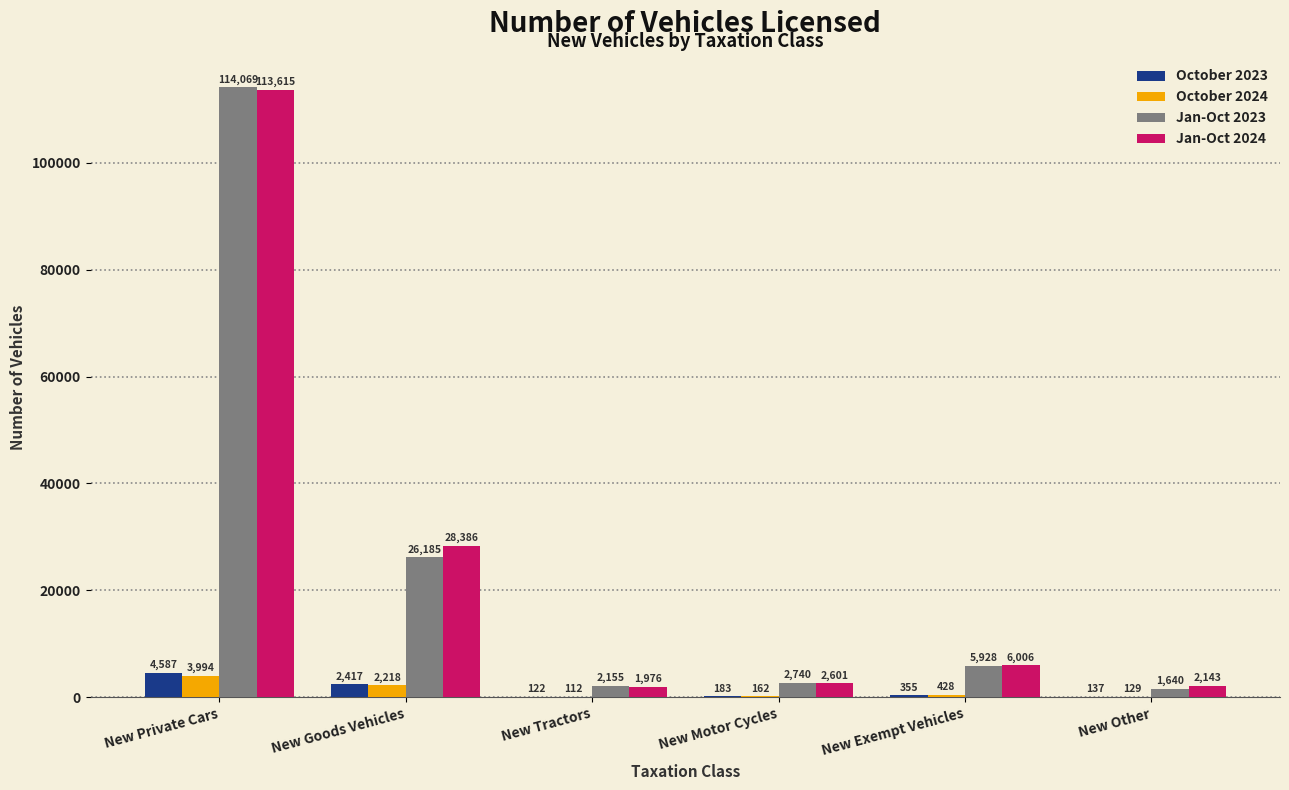

Are the bars horizontal?

No